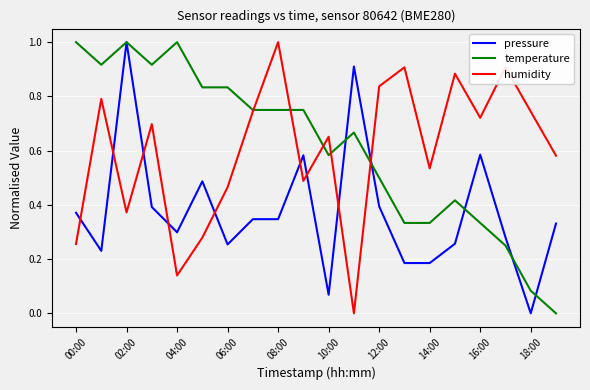

True or false: humidity and pressure cross at least once.

True